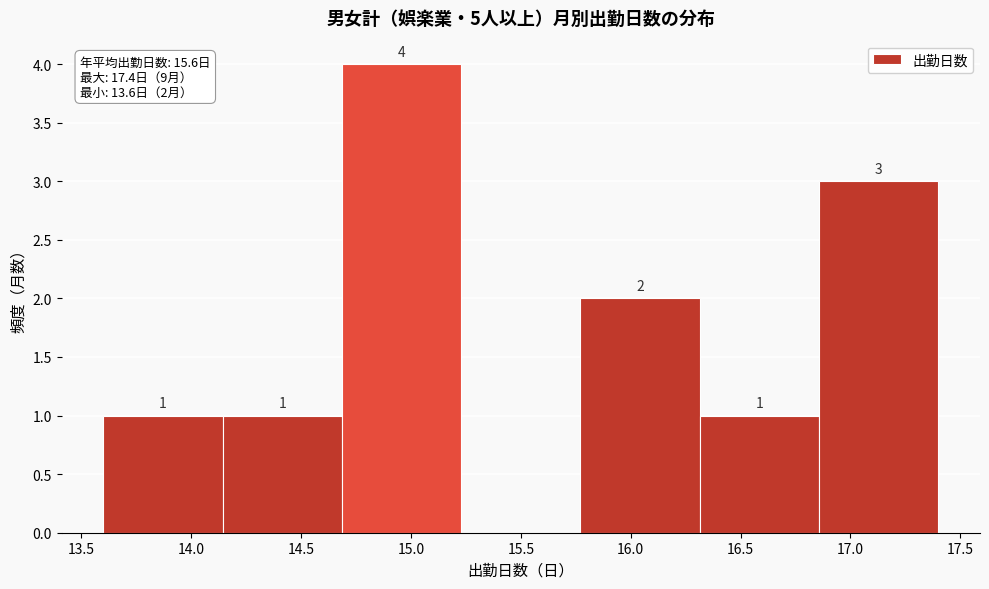

Which range on the x-axis has the tallest bar?

14.70 to 15.25